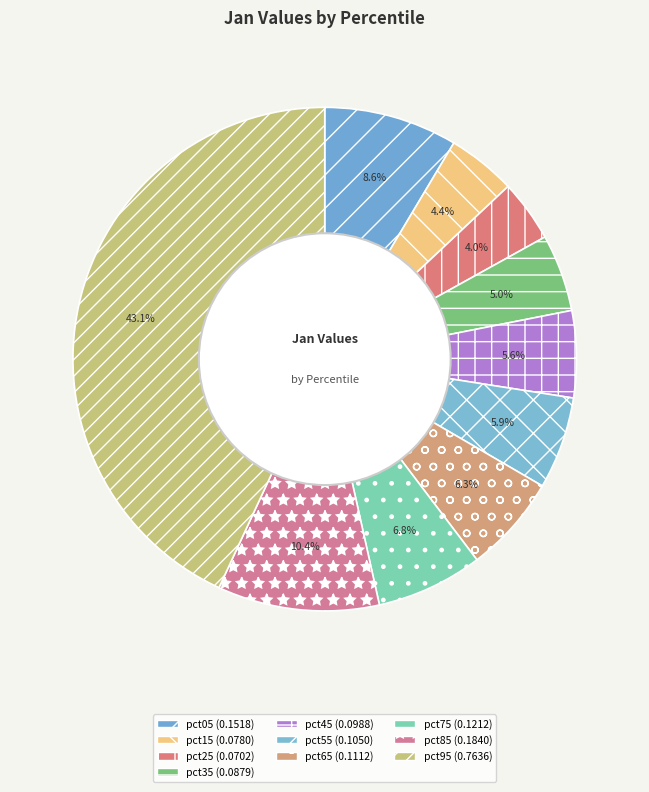

What percentage is the pct15 slice, to the nearest percent?

4%